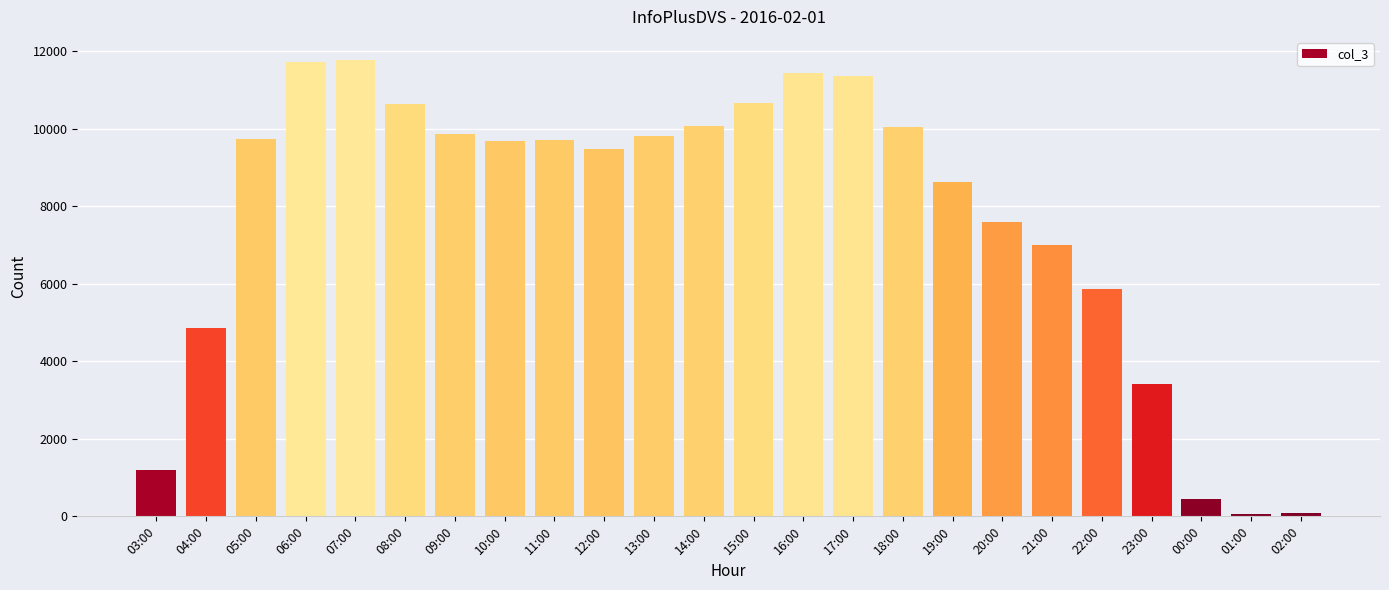

Where is the data nearest to the value 5918?

22:00